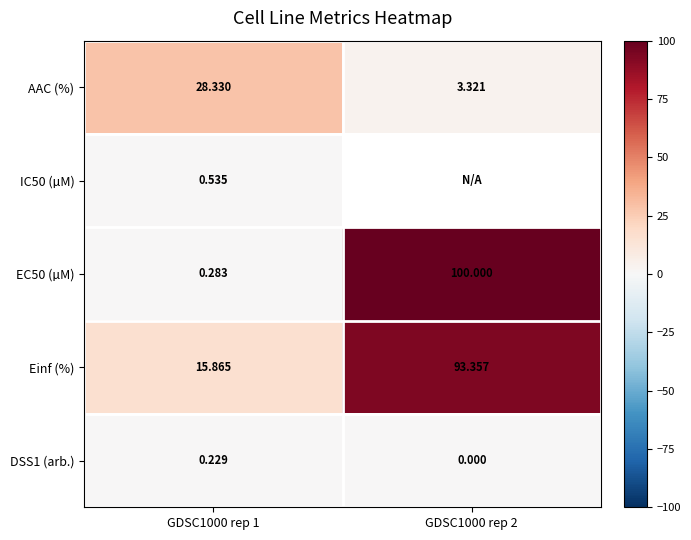

Between GDSC1000 rep 2 and GDSC1000 rep 1, which is larger?

GDSC1000 rep 1